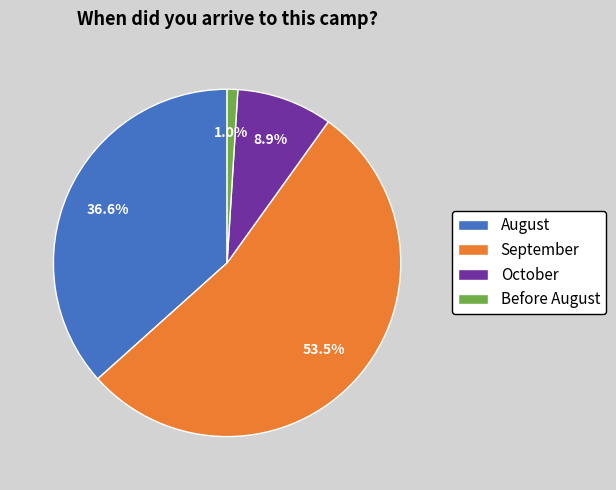

Rank the categories by value from highest to lowest.

September, August, October, Before August